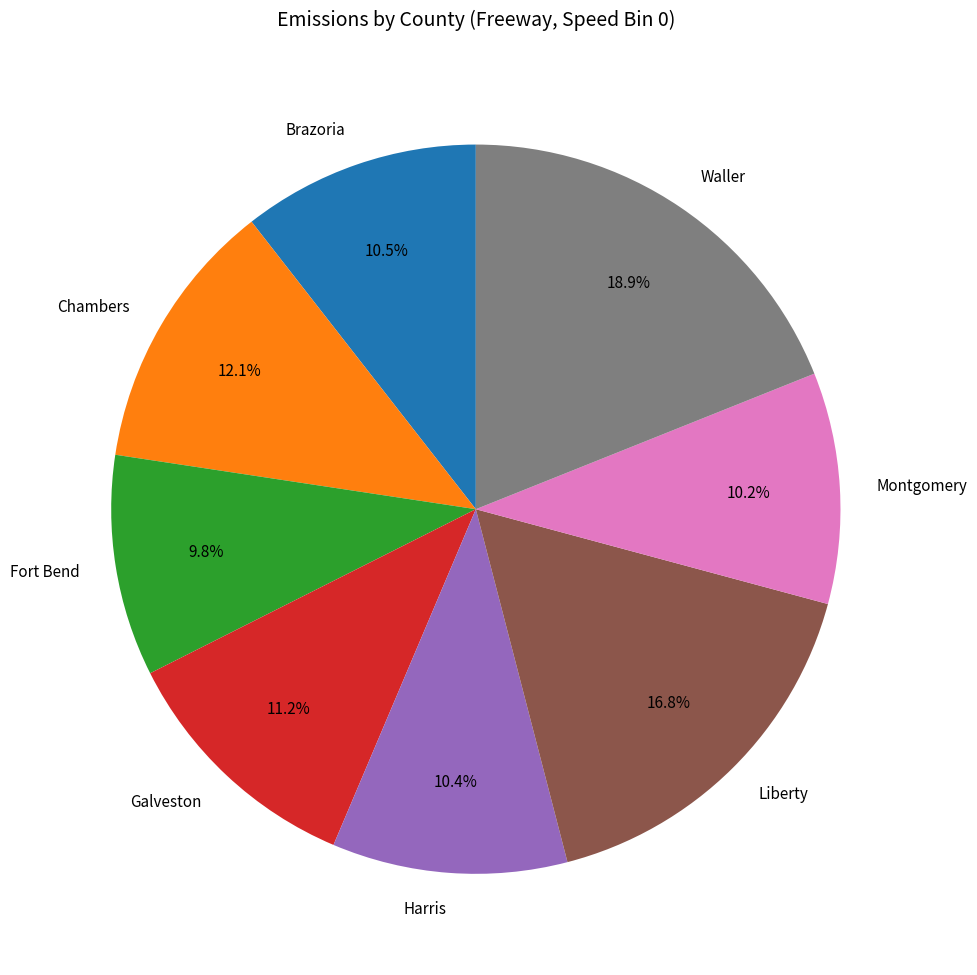

What portion of the pie excludes Liberty?

83.2%